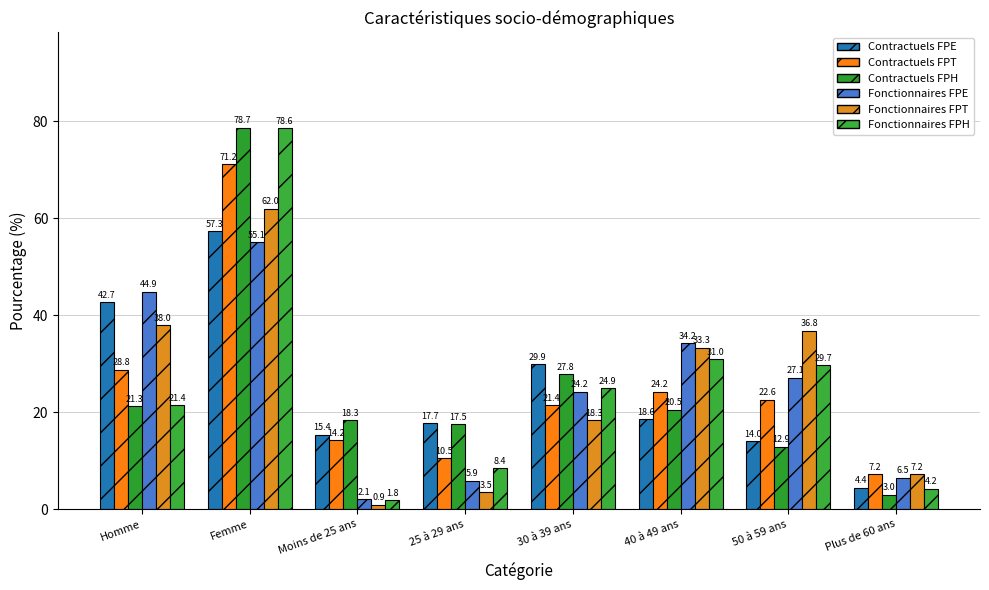

Rank the series by their maximum value, from highest to lowest.

Contractuels FPH, Fonctionnaires FPH, Contractuels FPT, Fonctionnaires FPT, Contractuels FPE, Fonctionnaires FPE